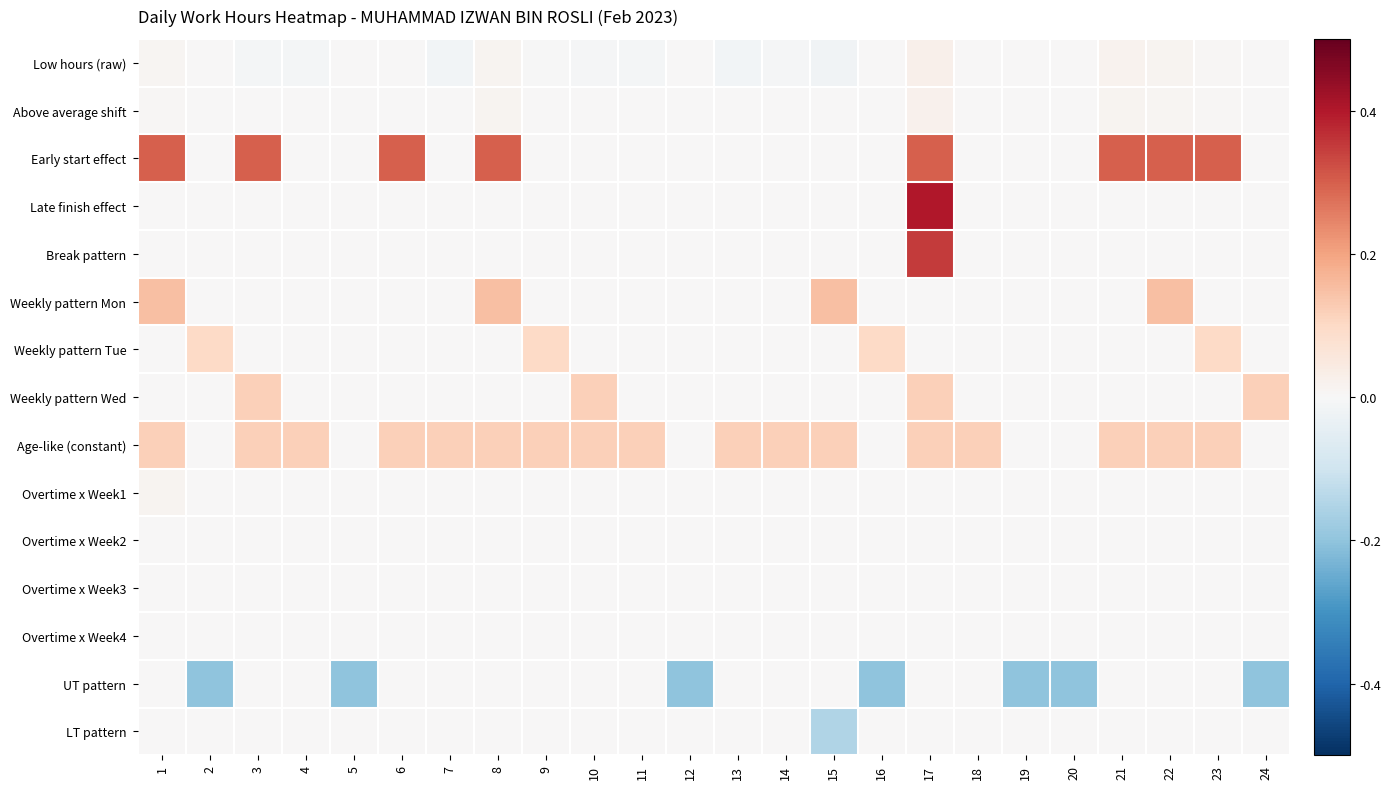

What is the smallest value displayed?

-0.2